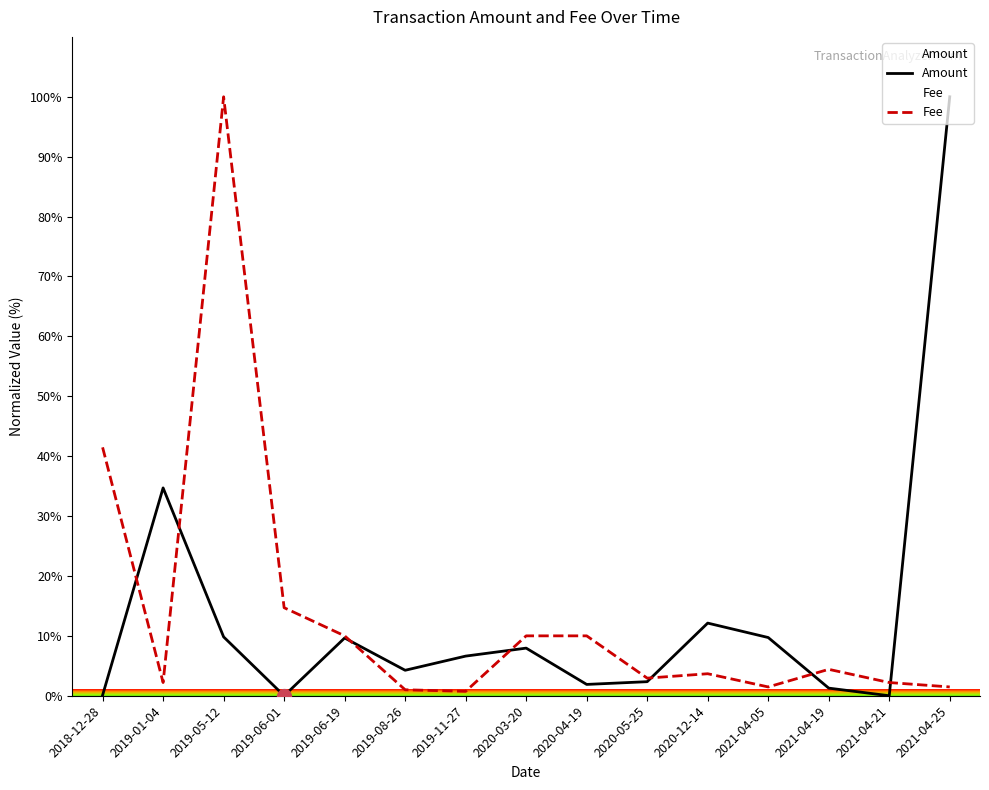

Which series has the largest range (max minus min)?

Amount